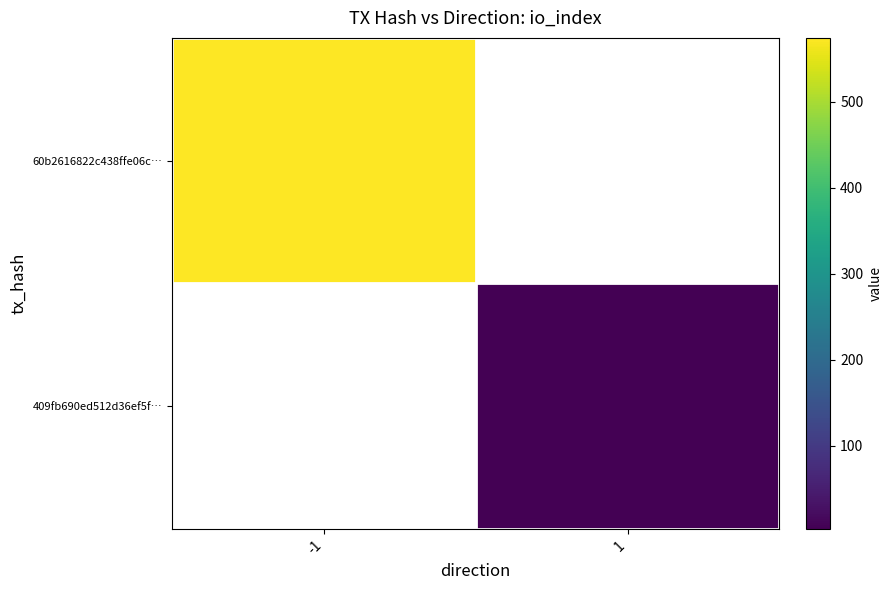

Where is 60b2616822c438ffe06c… nearest to the value 574?

-1